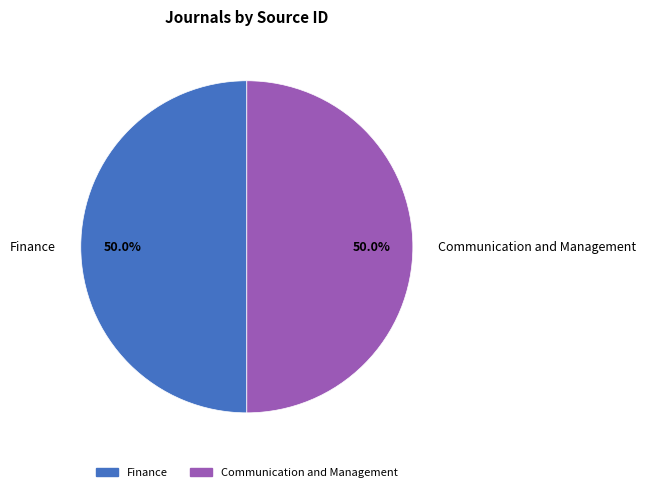

Do Finance and Communication and Management together represent more than half of the pie?

Yes